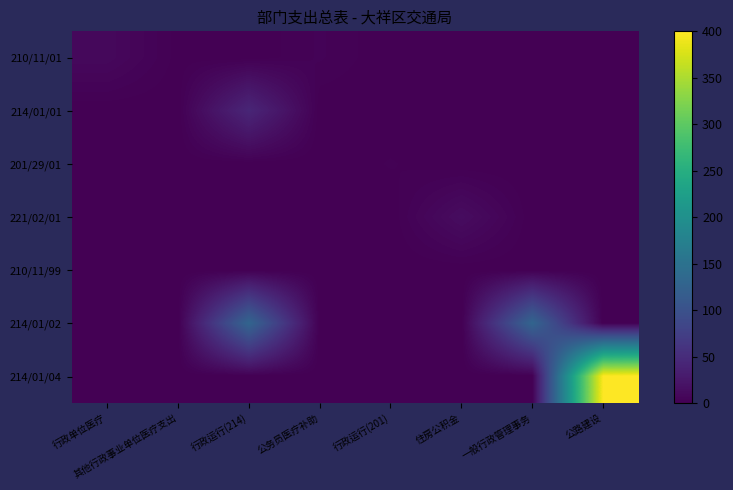

Which category has the highest value across all series?

公路建设